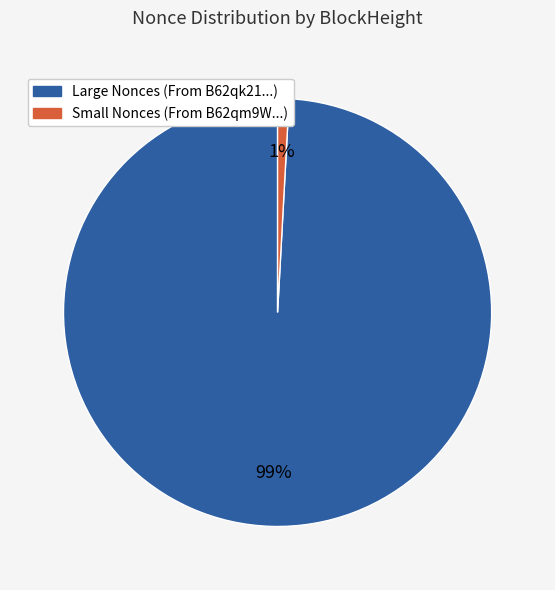

Between Small Nonces (From B62qm9W...) and Large Nonces (From B62qk21...), which is larger?

Large Nonces (From B62qk21...)